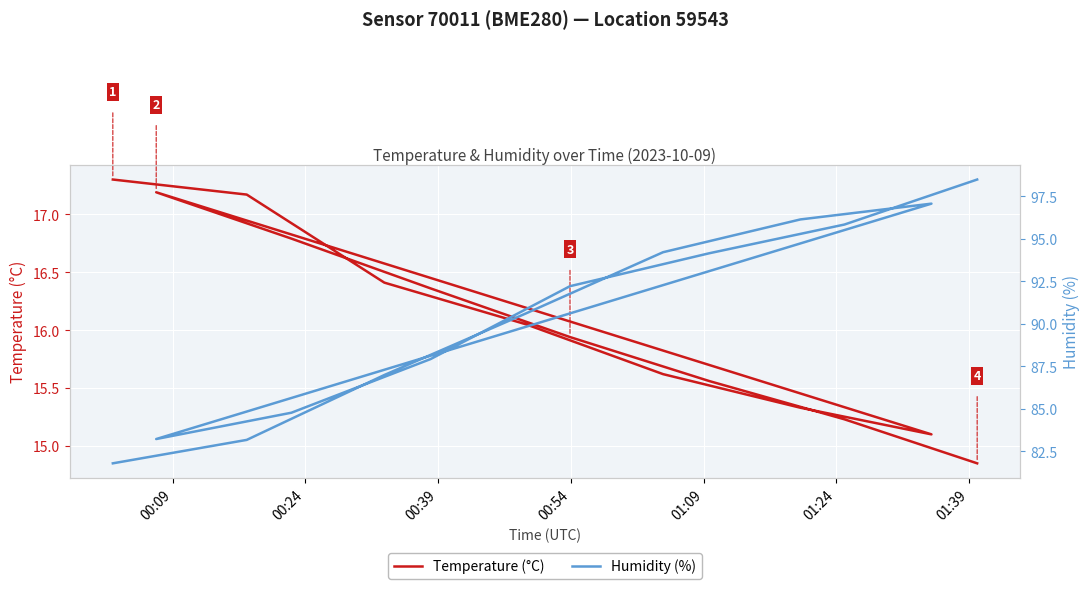

How many interior local valleys does the Temperature (°C) series have?

1